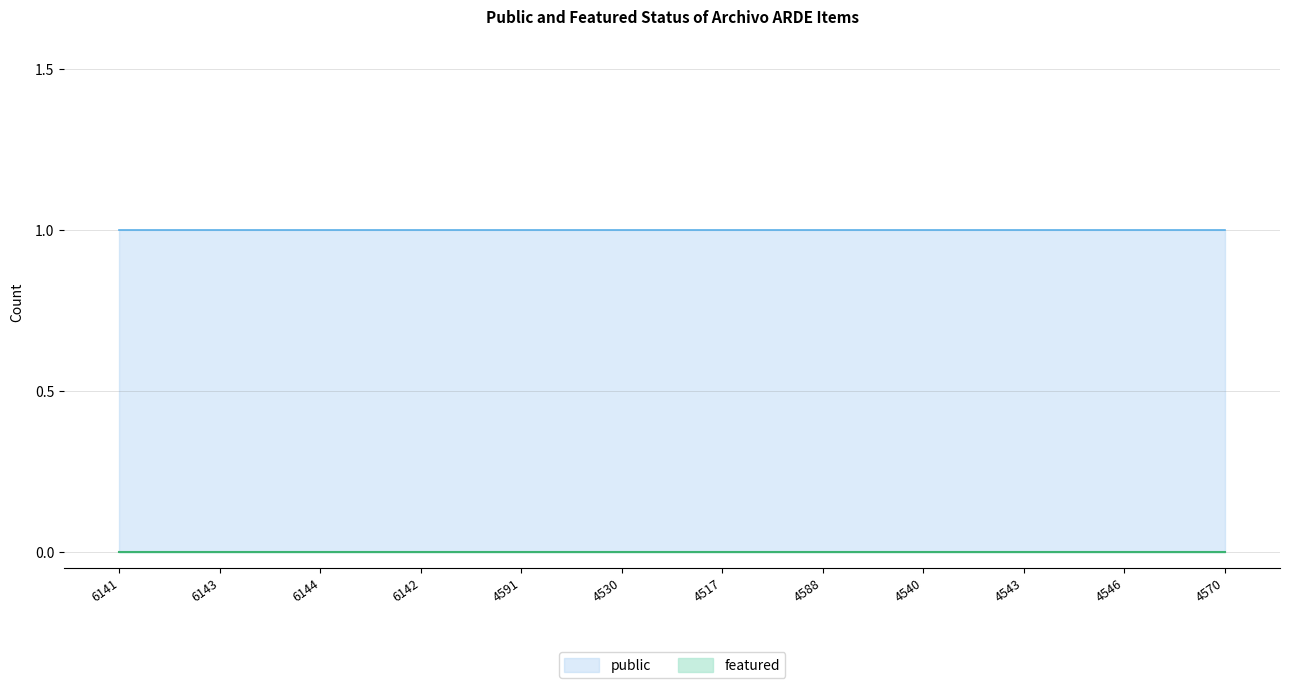

Between 6143 and 4591, which series saw the biggest shift?

public